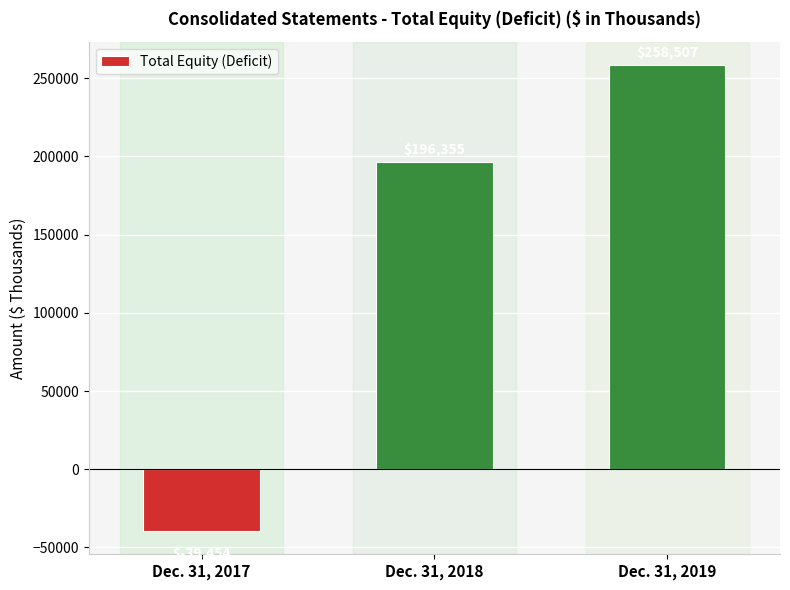

What is the average value?

138469